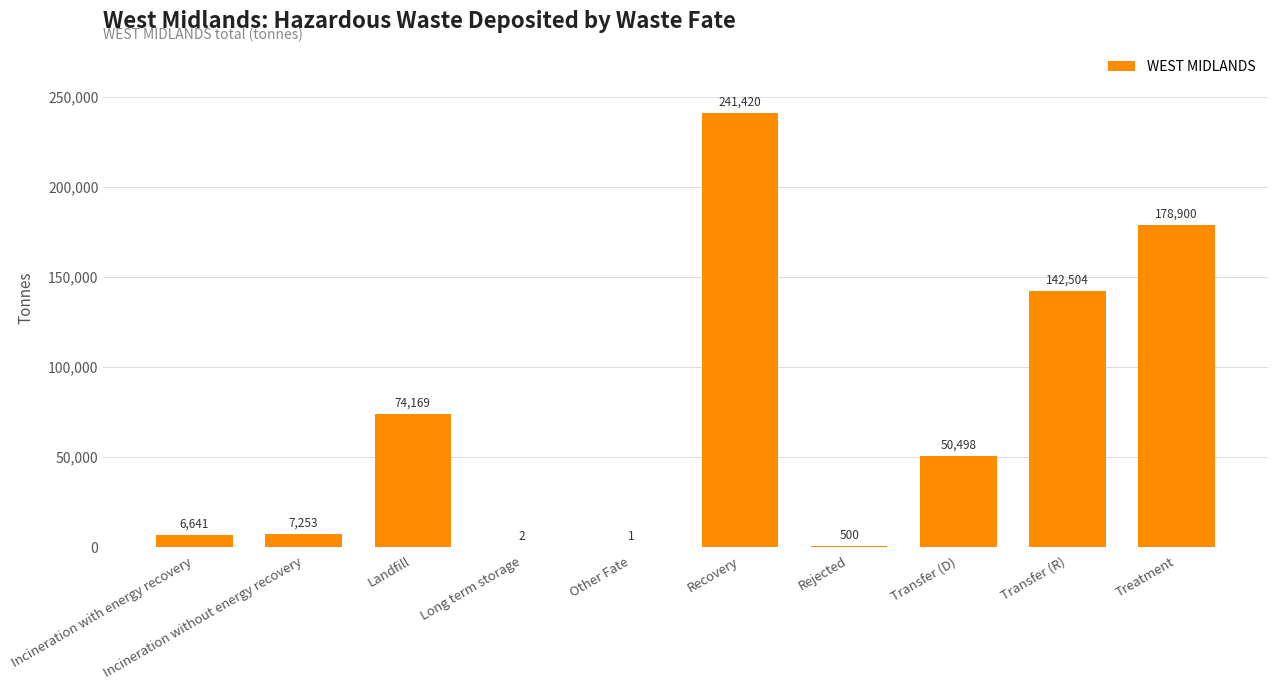

Which category has the highest value across all series?

Recovery